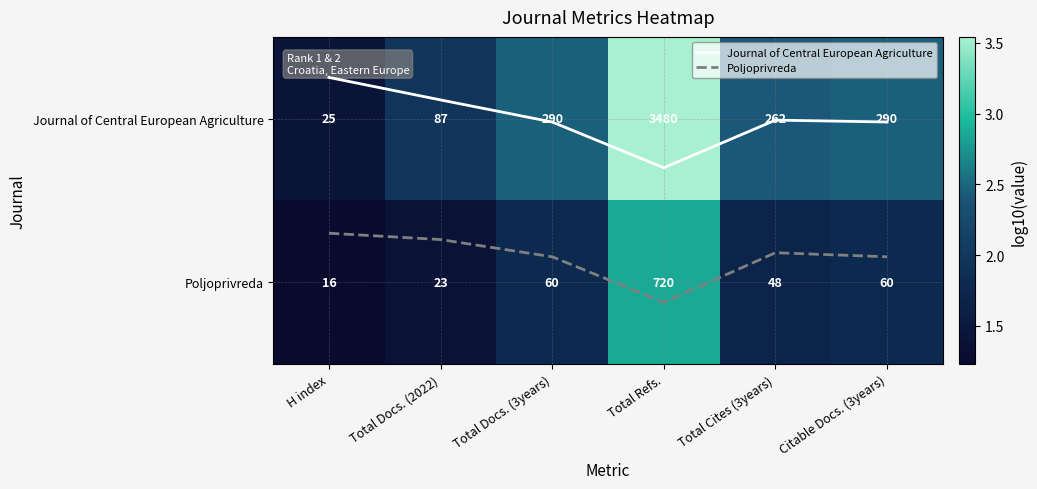

Which has a higher value, Citable Docs. (3years) or H index?

Citable Docs. (3years)